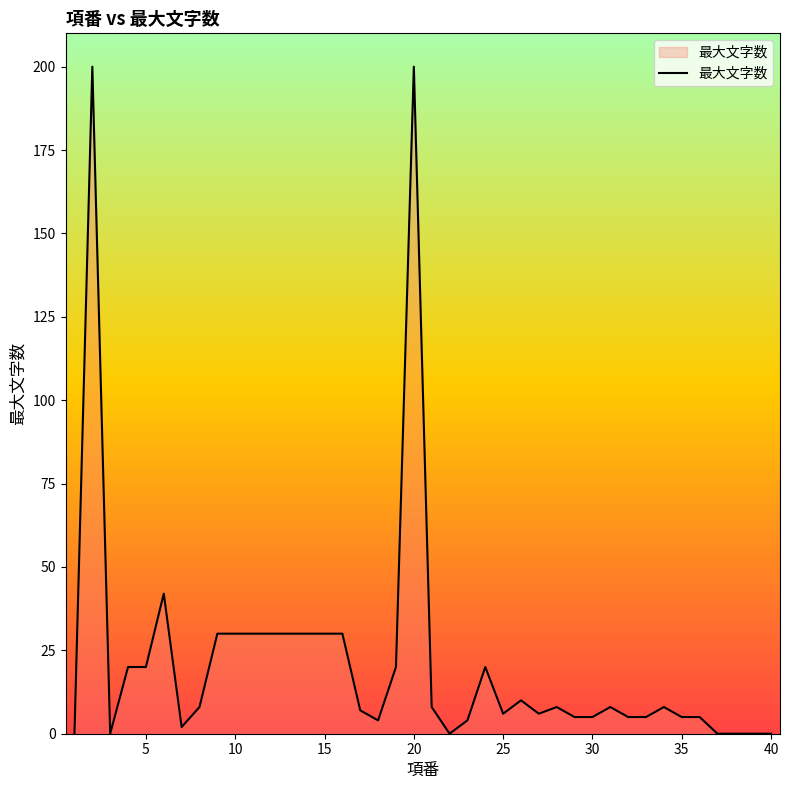

What is the difference between the maximum and minimum values?

200